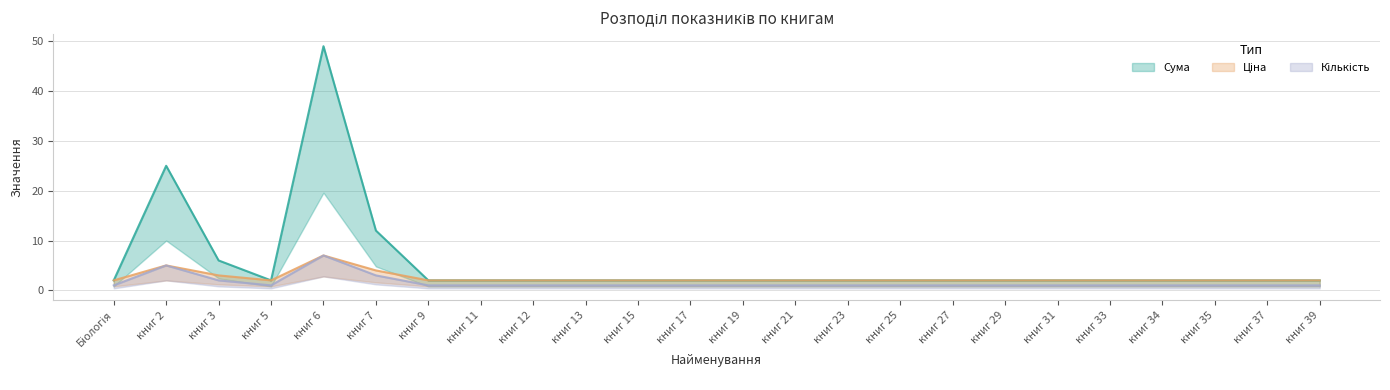

What is the label of the 9th point from the left?

книг 12